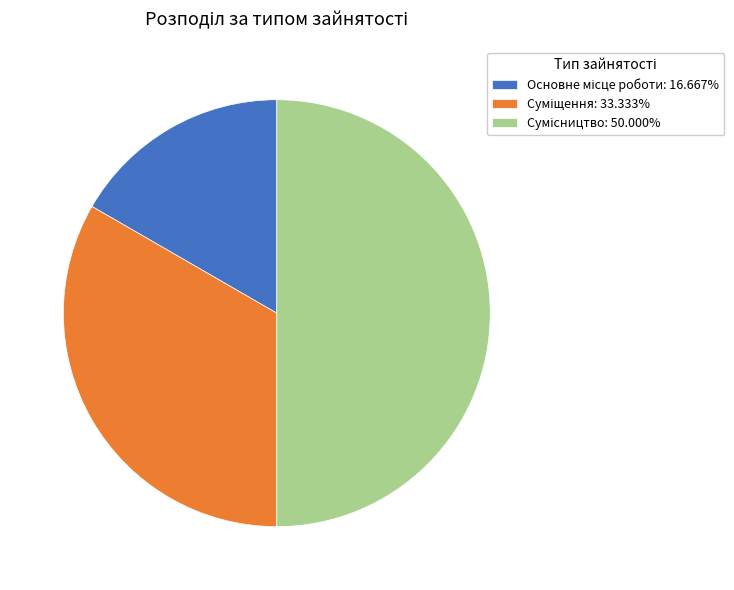

To the nearest percent, what is the difference between the largest and smallest slice percentages?

33%